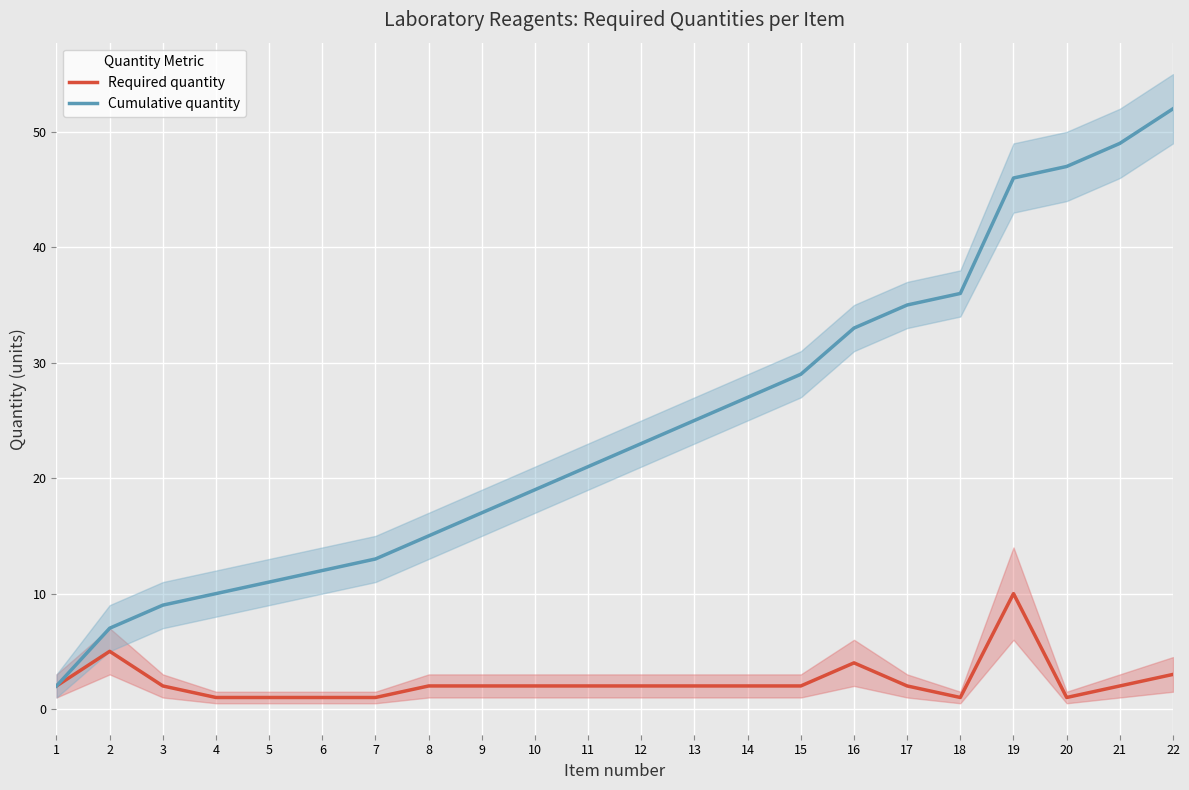

Does the chart display data point markers on the line(s)?

No